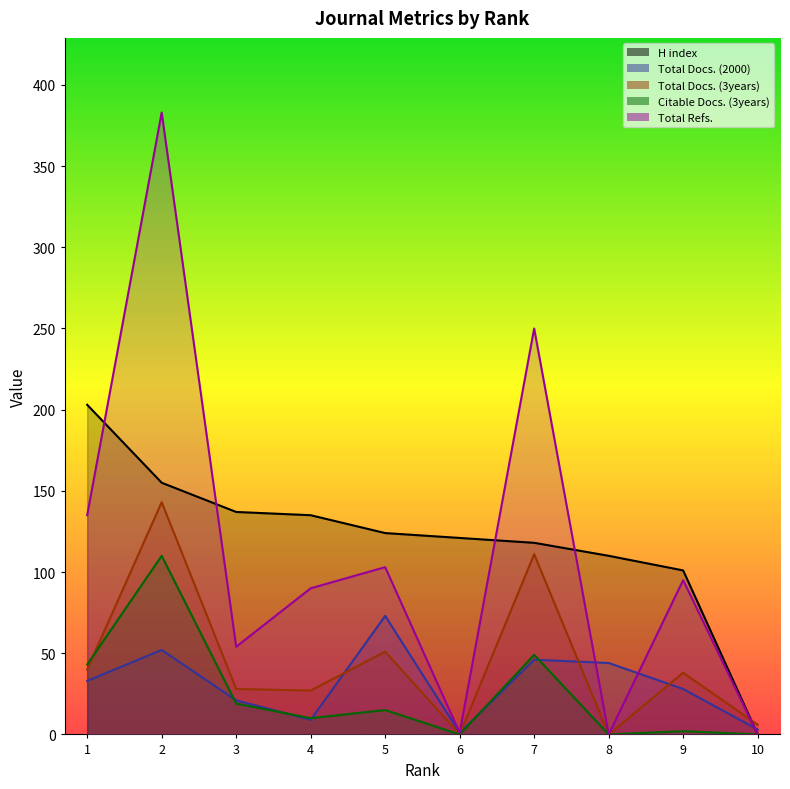

How many times do Total Docs. (2000) and Total Docs. (3years) cross each other?

4